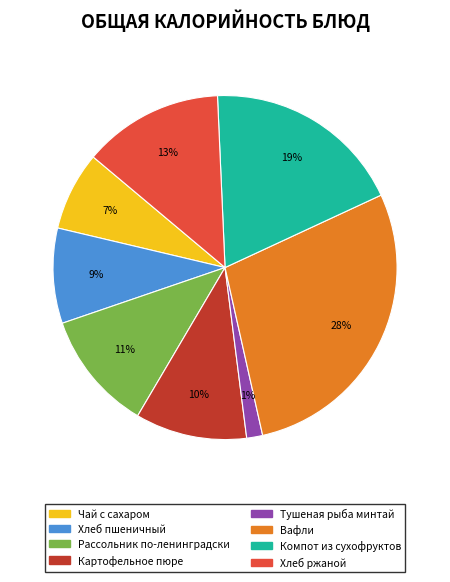

What percentage is the Рассольник по-ленинградски slice, to the nearest percent?

11%